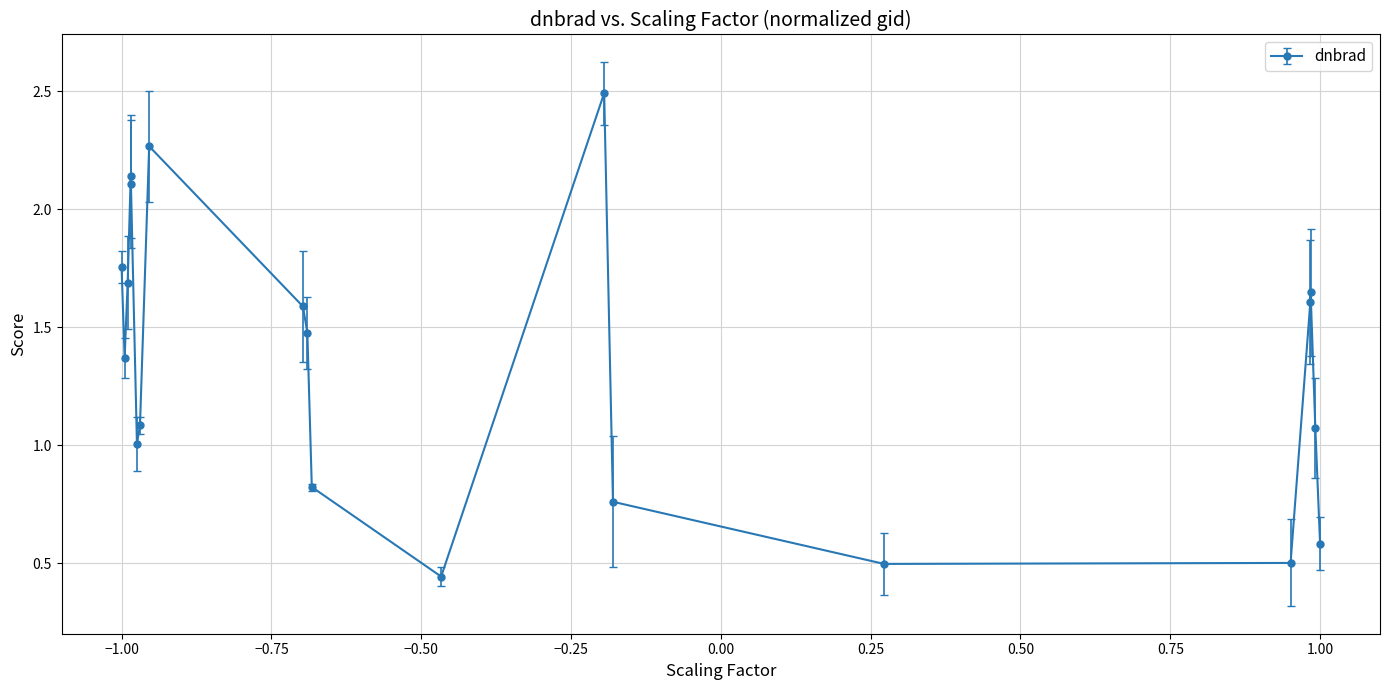

Does the chart display data point markers on the line(s)?

Yes